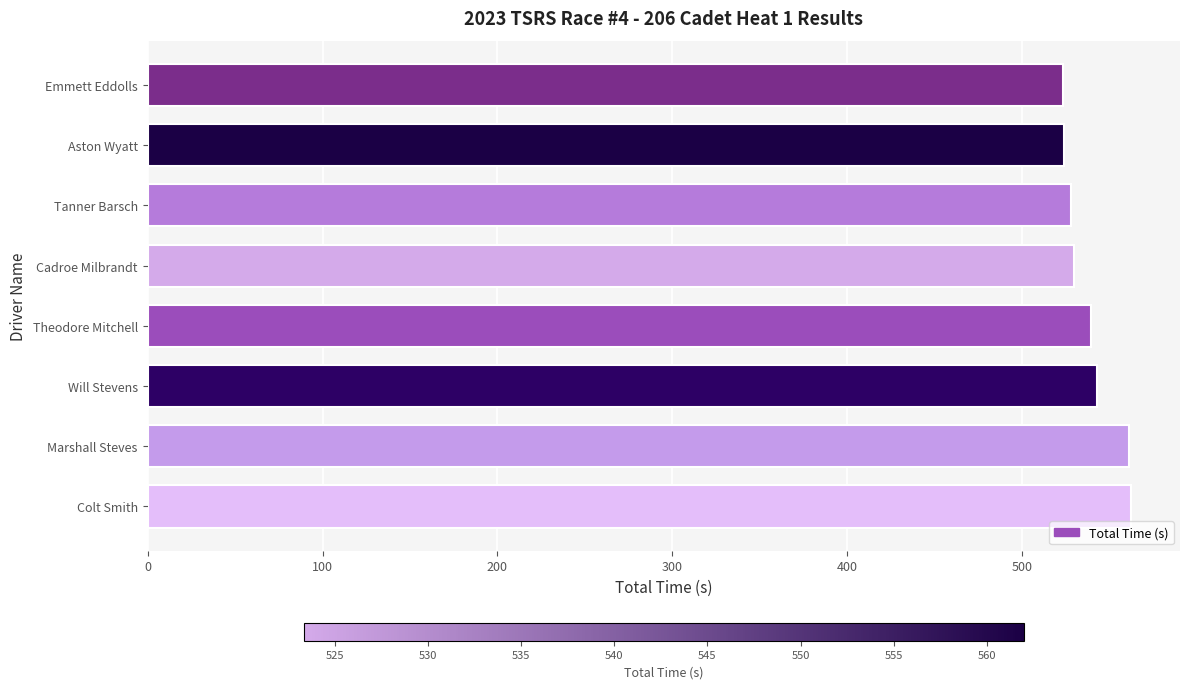

What is the approximate value at Marshall Steves?

560.9